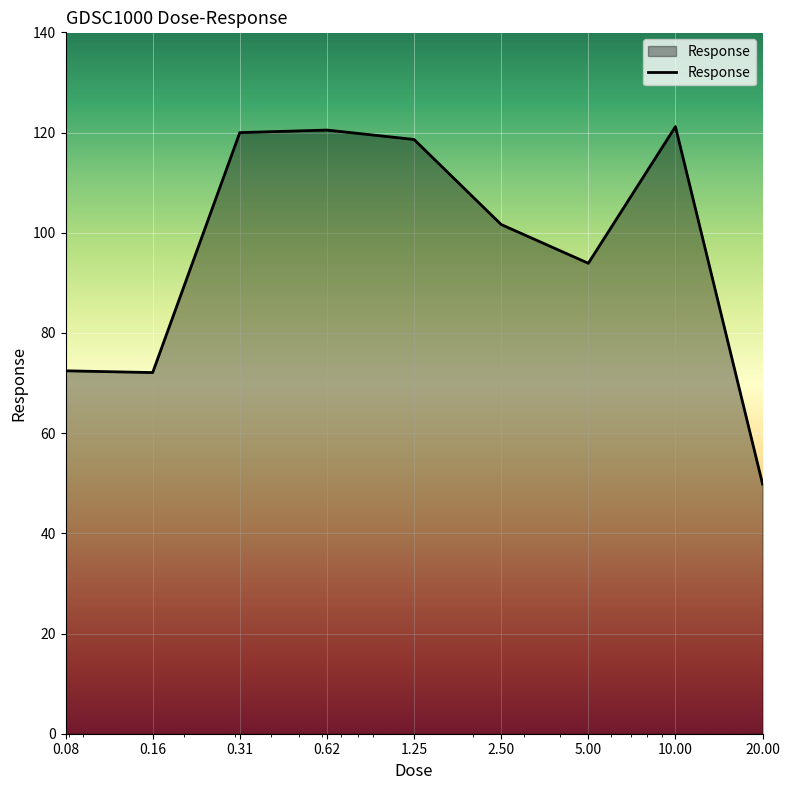

What is the minimum value shown in the chart?

49.8